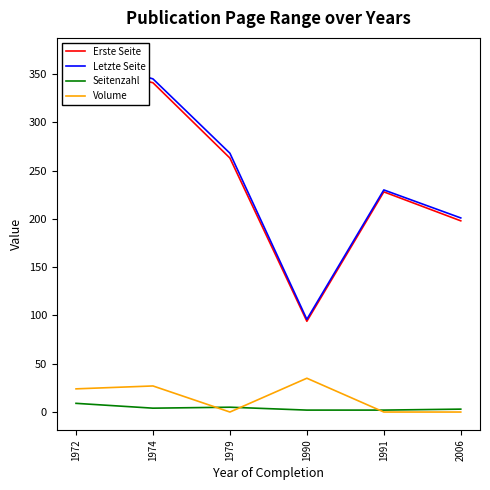

Reading left to right, what are all the values shown in this chart?

Erste Seite: 360	341	263	94	228	198
Letzte Seite: 369	345	268	96	230	201
Seitenzahl: 9	4	5	2	2	3
Volume: 24	27	0	35	0	0